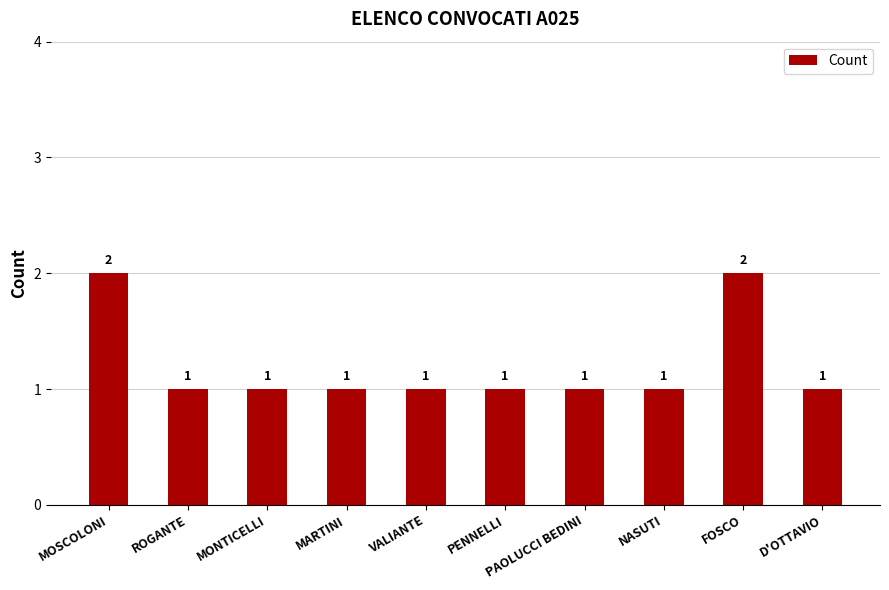

What is the sum of the values at MOSCOLONI and MARTINI?

3